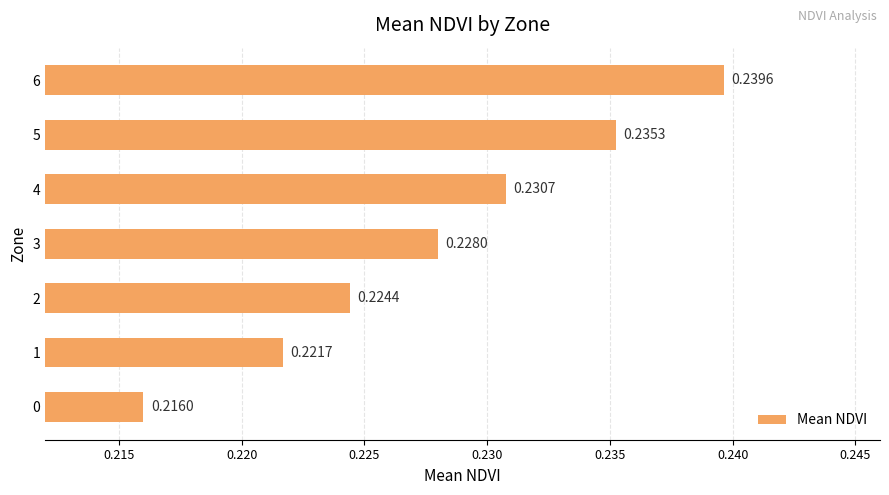

Count the values in the range 0 to 1.

7